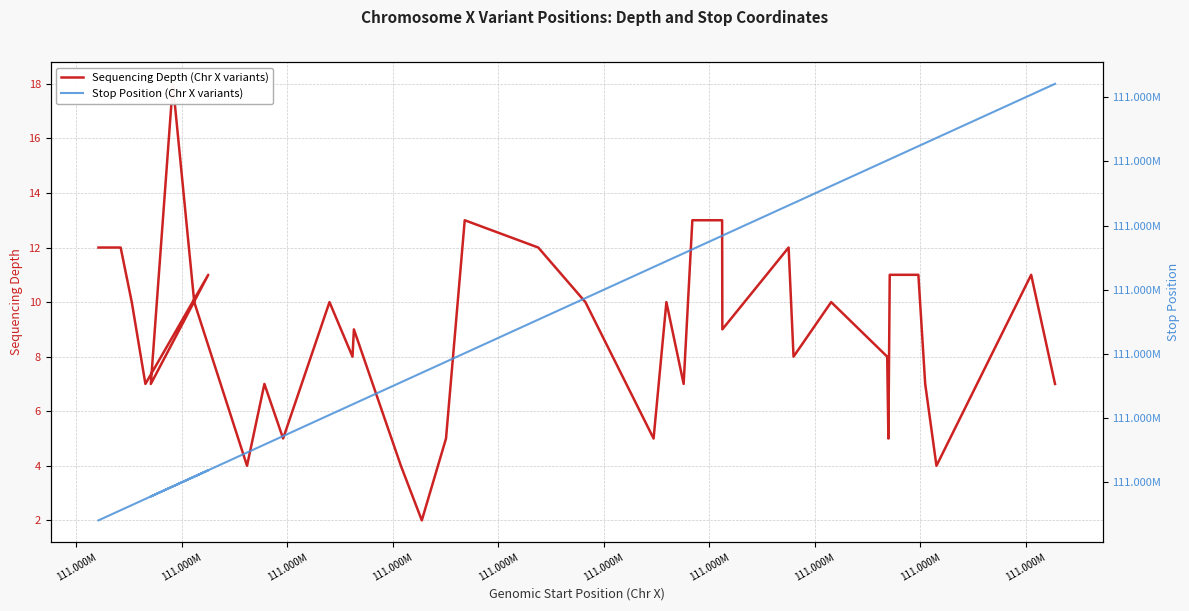

How many categories are shown in the chart?

39